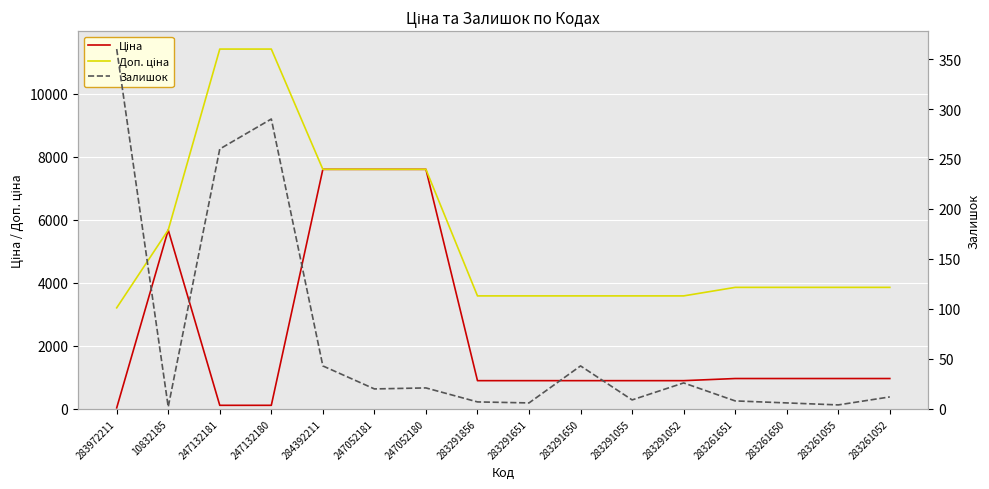

Rank the categories by Доп. ціна value from lowest to highest.

283972211, 283291856, 283291651, 283291650, 283291055, 283291052, 283261651, 283261650, 283261055, 283261052, 10832185, 284392211, 247052181, 247052180, 247132181, 247132180